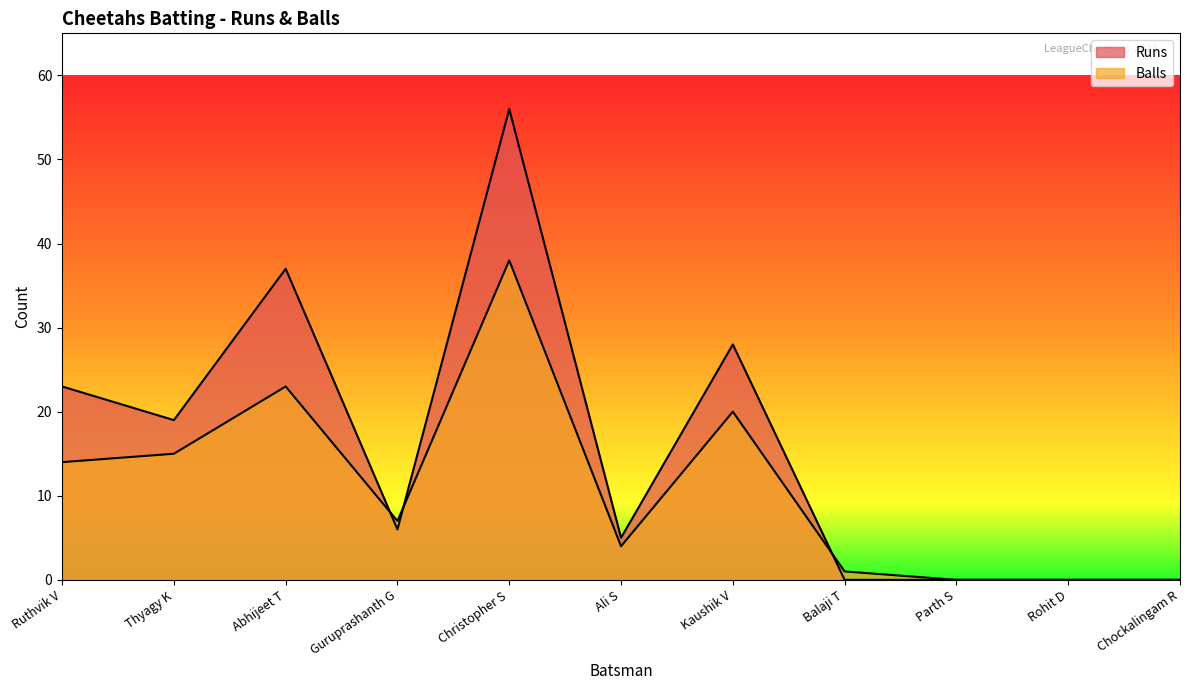

What is the spread (max minus min) of values at Balaji T?

1